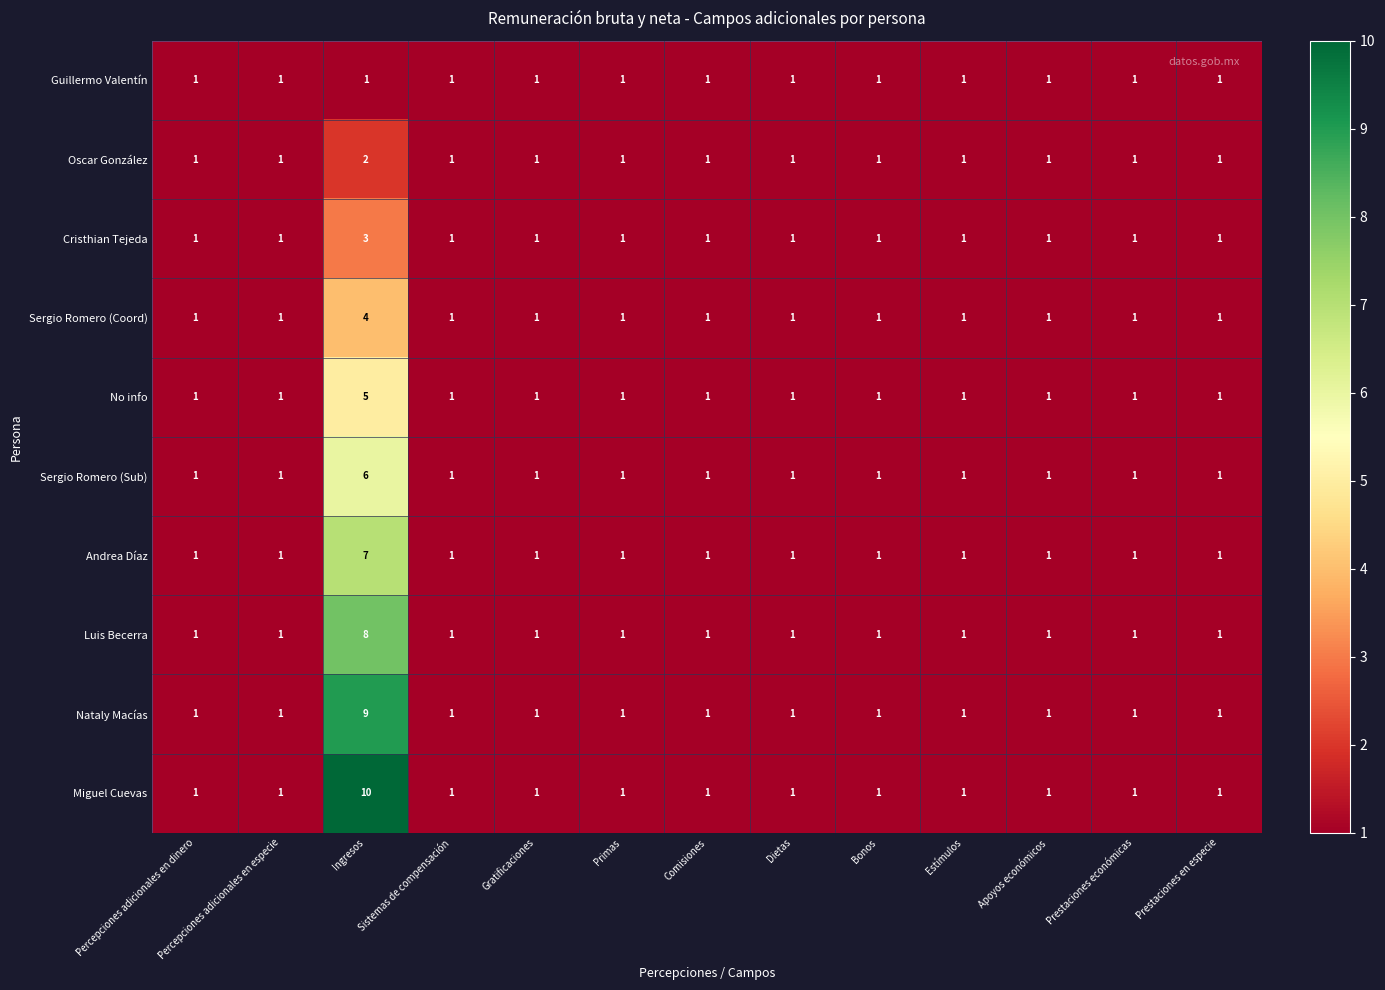

Rank the series by their maximum value, from highest to lowest.

Miguel Cuevas, Nataly Macías, Luis Becerra, Andrea Díaz, Sergio Romero (Sub), No info, Sergio Romero (Coord), Cristhian Tejeda, Oscar González, Guillermo Valentín